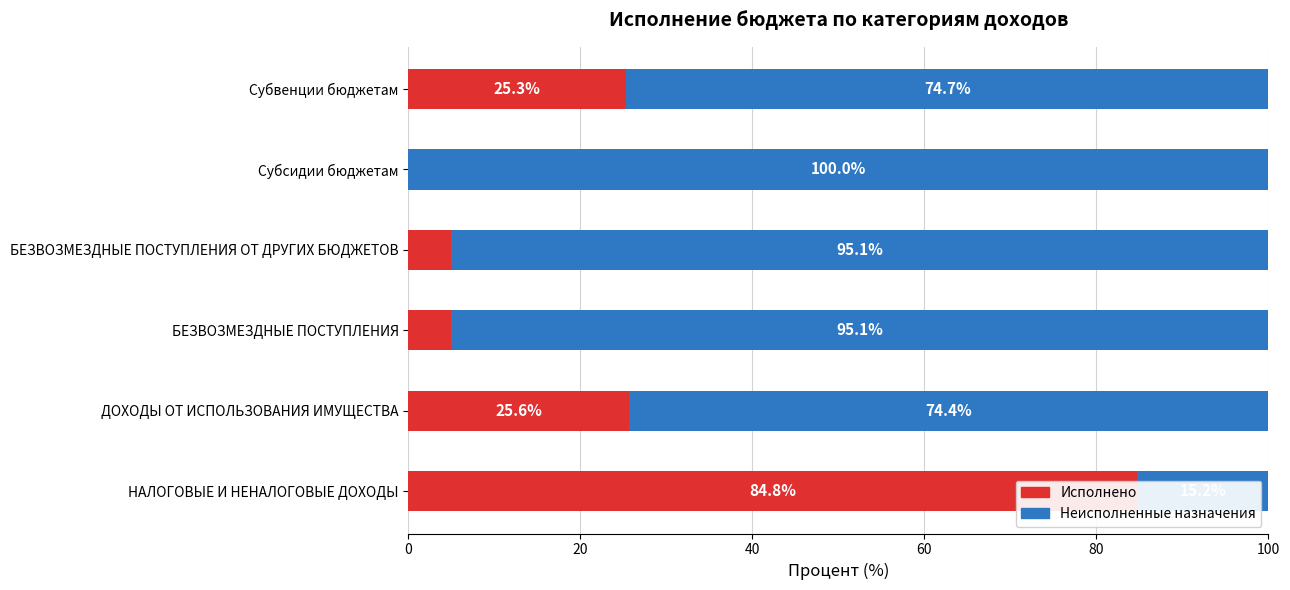

Which has a higher value, БЕЗВОЗМЕЗДНЫЕ ПОСТУПЛЕНИЯ ОТ ДРУГИХ БЮДЖЕТОВ or Субсидии бюджетам?

БЕЗВОЗМЕЗДНЫЕ ПОСТУПЛЕНИЯ ОТ ДРУГИХ БЮДЖЕТОВ